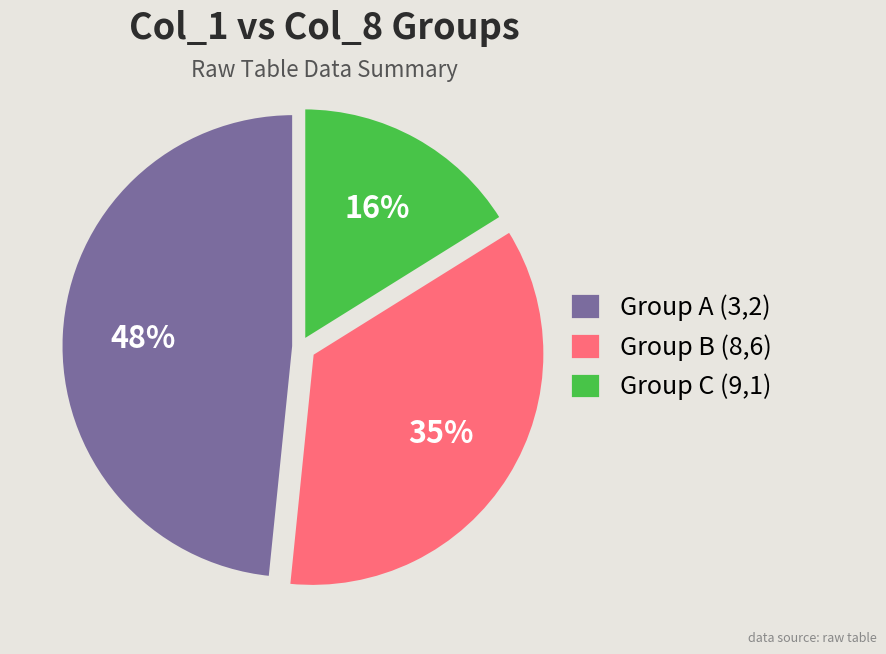

Do Group B (8,6) and Group C (9,1) together represent more than half of the pie?

Yes